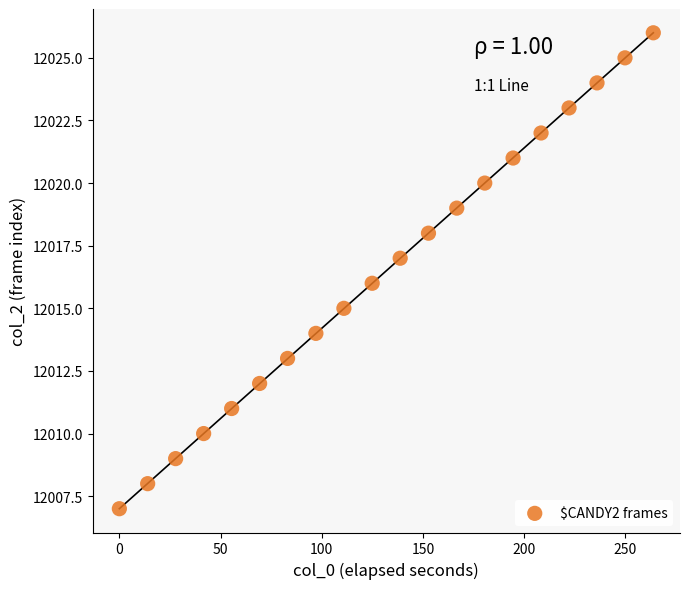

What is the range of Y values (max minus min)?

19